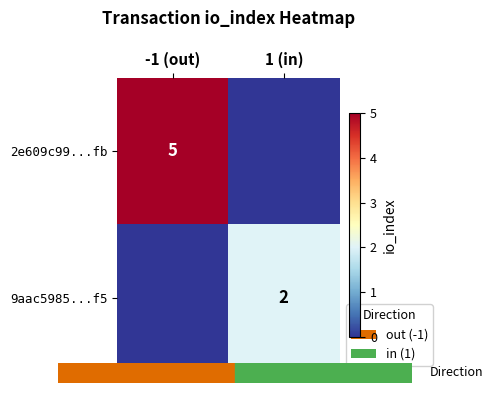

Which category has the lowest value in the 2e609c99...fb series?

1 (in)